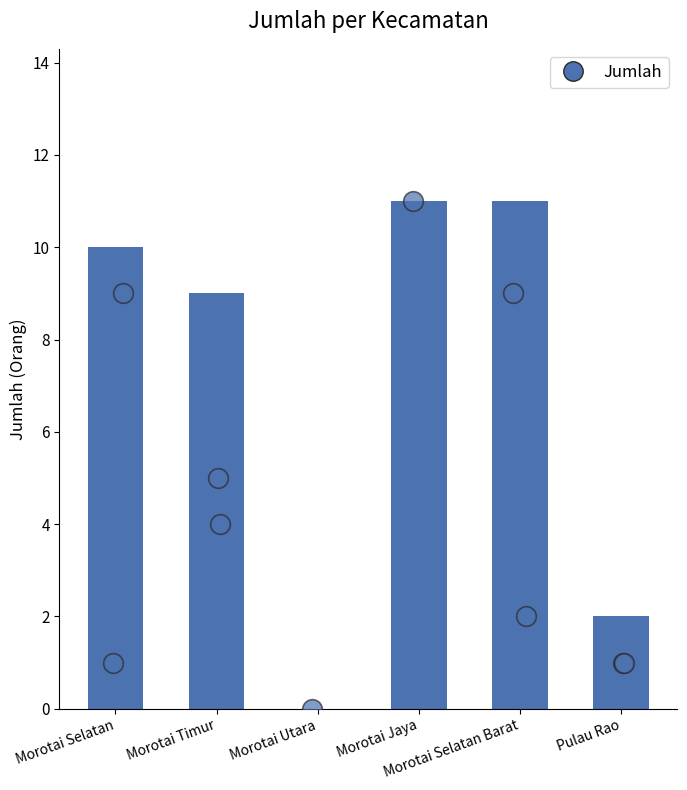

Approximately how many times larger is the value at Morotai Selatan compared to Morotai Selatan Barat?

0.9